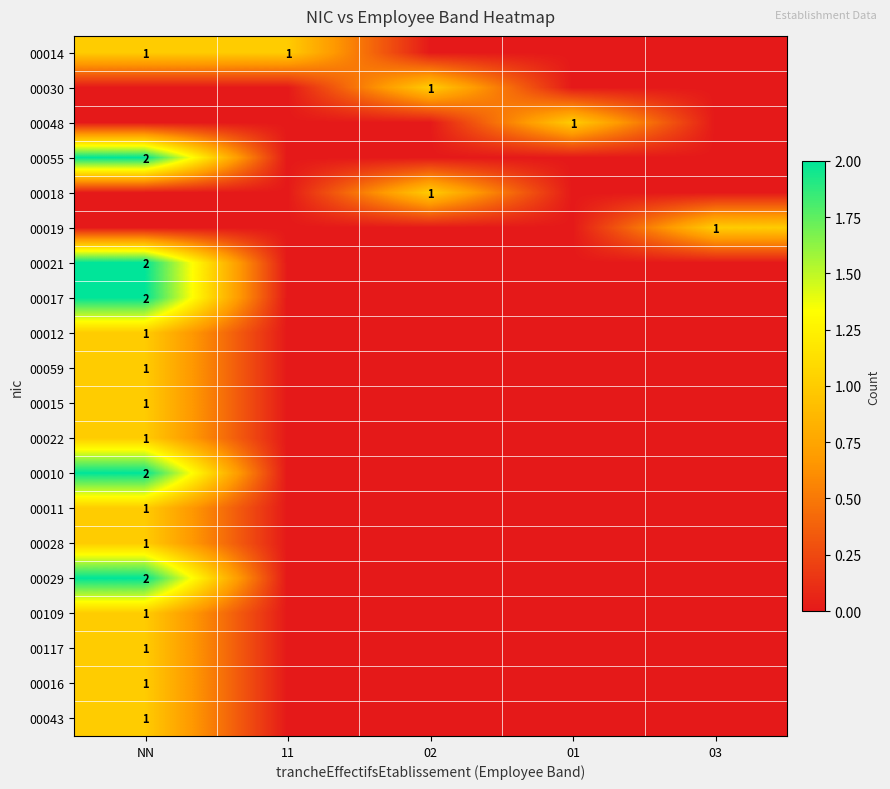

Is it true that 00028 equals 1 at NN?

True